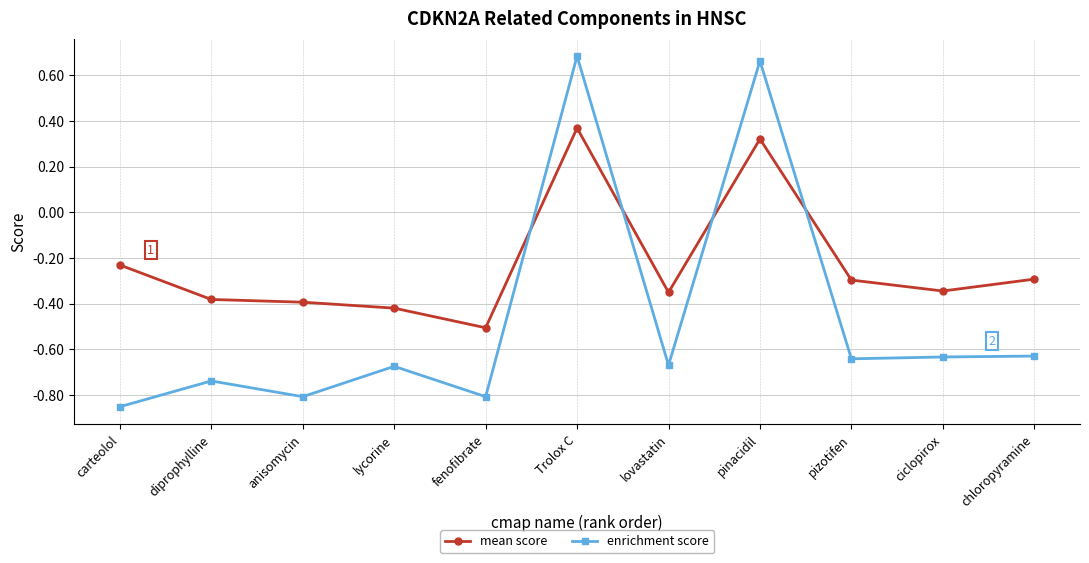

At how many categories does at least one series exceed 0?

2